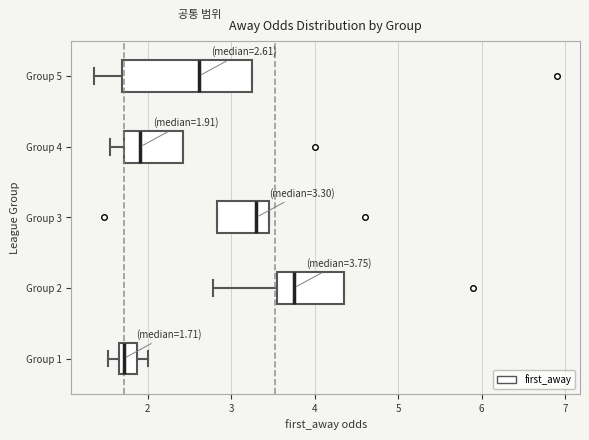

Which box is the widest, from its left edge to its right edge?

Group 5